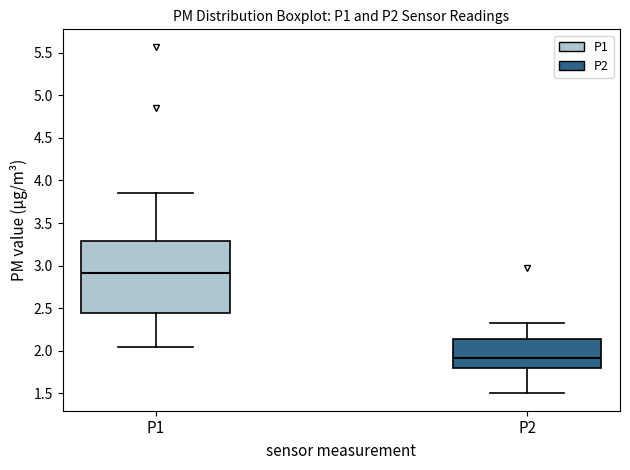

Reading left to right, read every box against the y-axis: the position of its median line, the range the box covers, and the ends of its whiskers. The values are not printed on the chart, so give them approximately, as read against the axis.

P1: median 2.90, box 2.45 to 3.30, whiskers 2.05 to 3.85
P2: median 1.90, box 1.80 to 2.15, whiskers 1.50 to 2.35